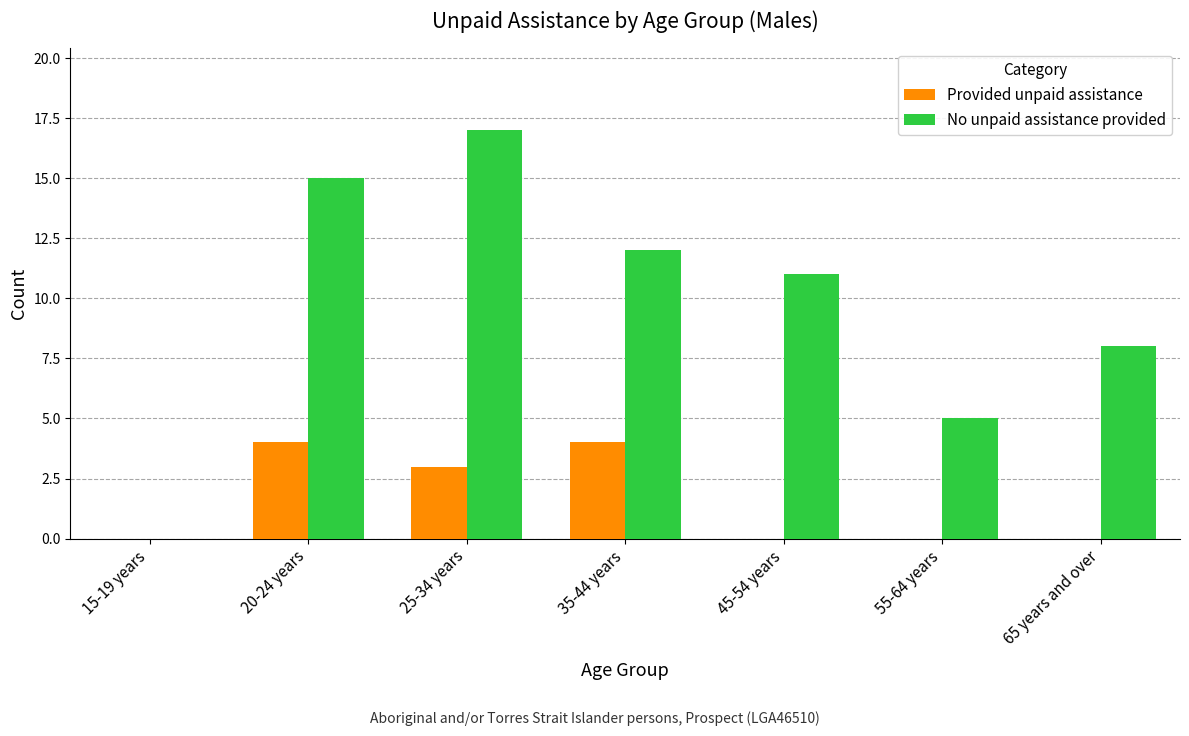

At which label does No unpaid assistance provided first exceed 11?

20-24 years